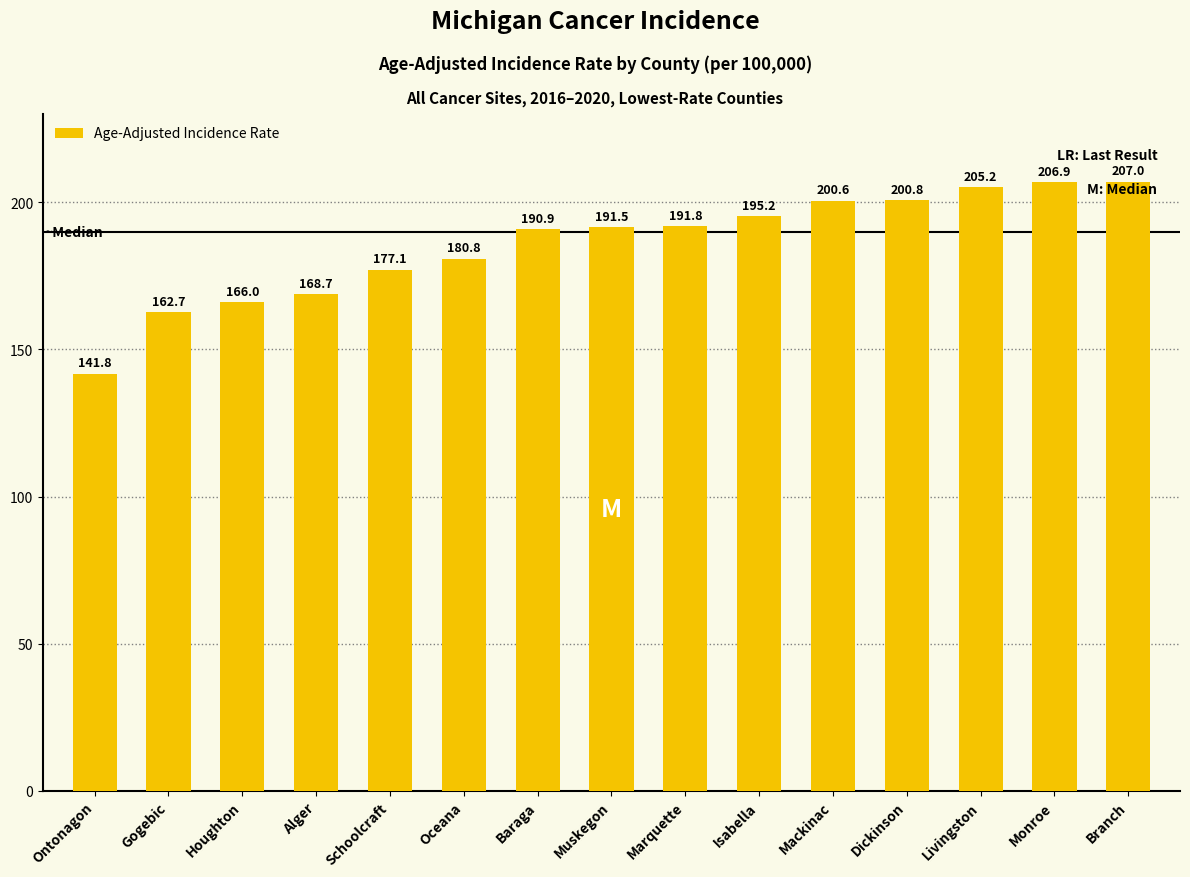

Rank the categories by value from highest to lowest.

Branch, Monroe, Livingston, Dickinson, Mackinac, Isabella, Marquette, Muskegon, Baraga, Oceana, Schoolcraft, Alger, Houghton, Gogebic, Ontonagon